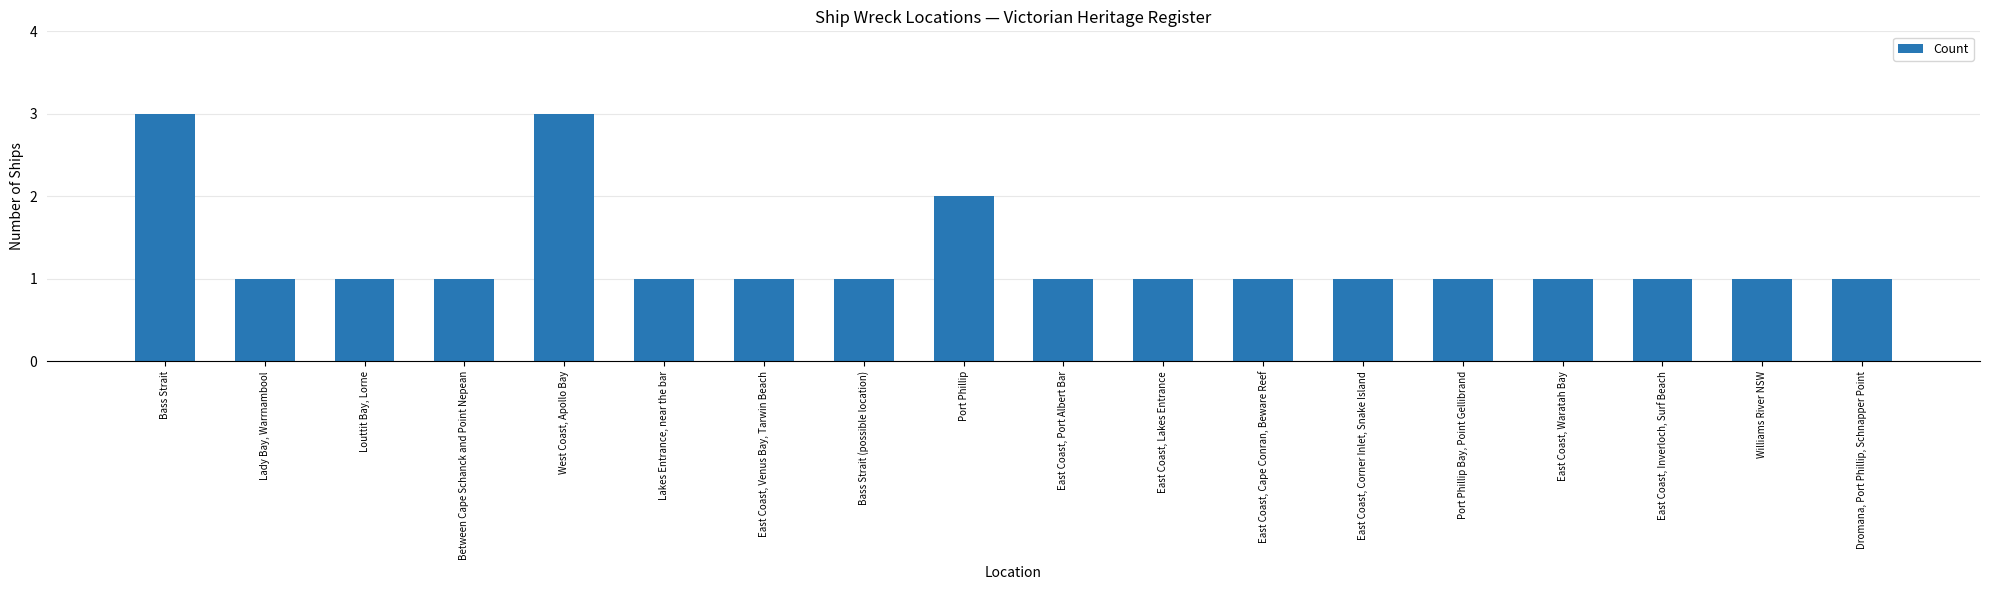

What position from the right is East Coast, Lakes Entrance?

8